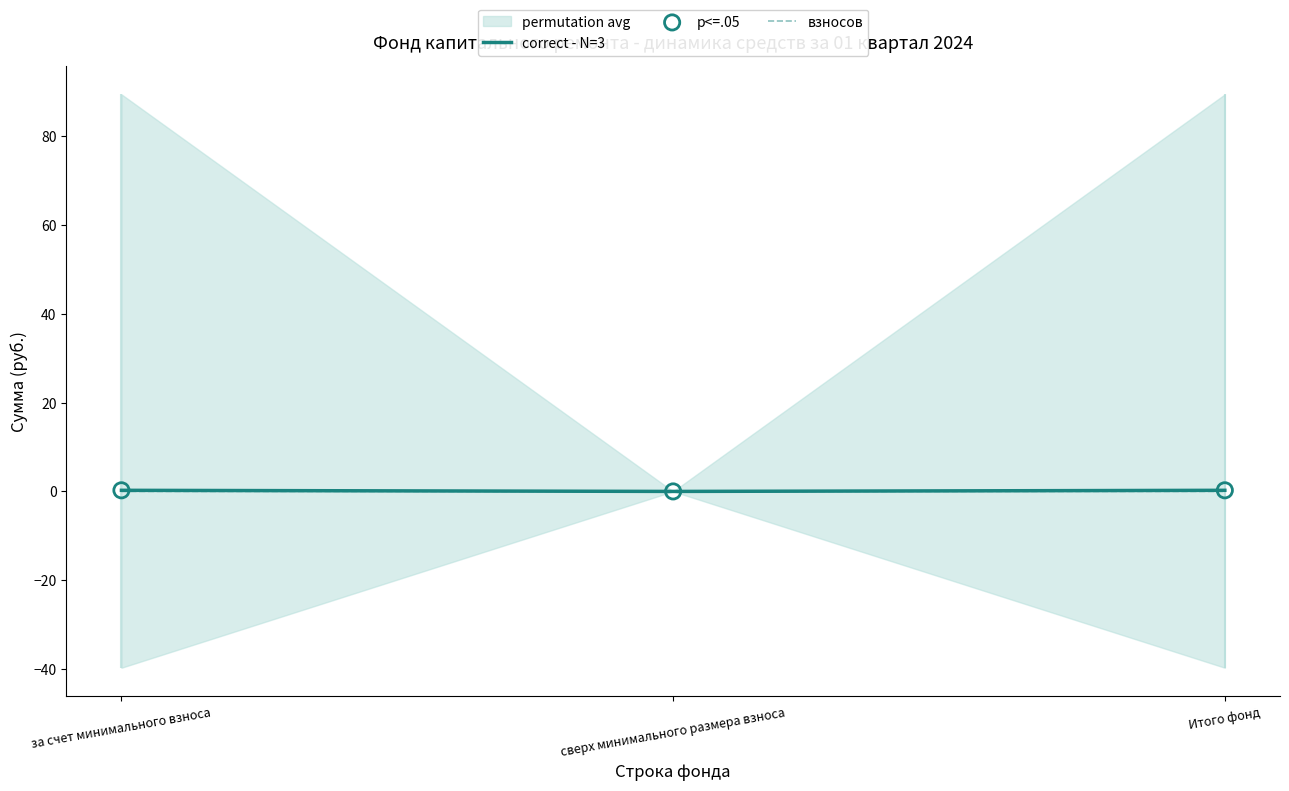

At how many categories does at least one series exceed 0?

2